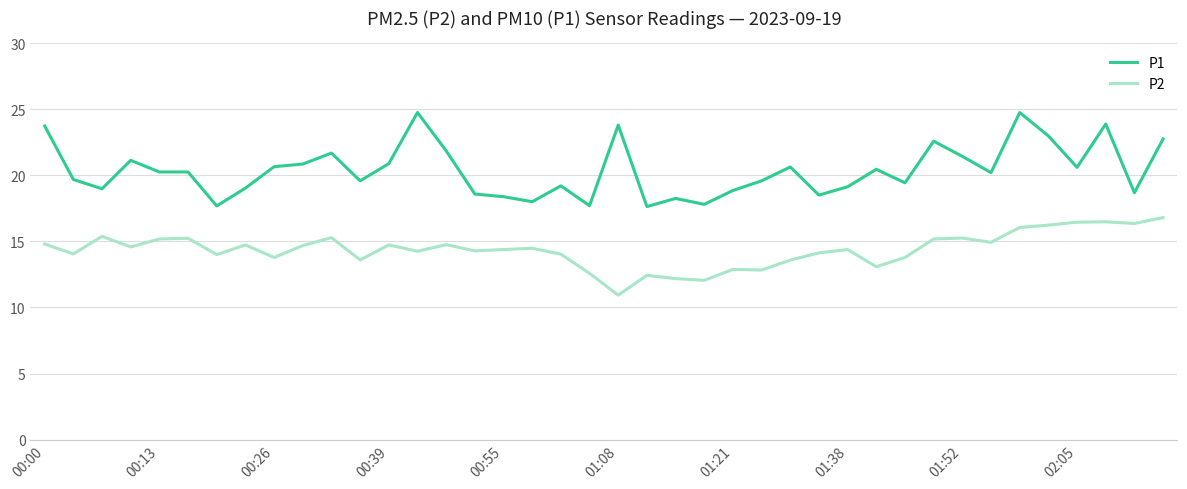

What is the difference between the maximum and minimum values in the P1 series?

7.1